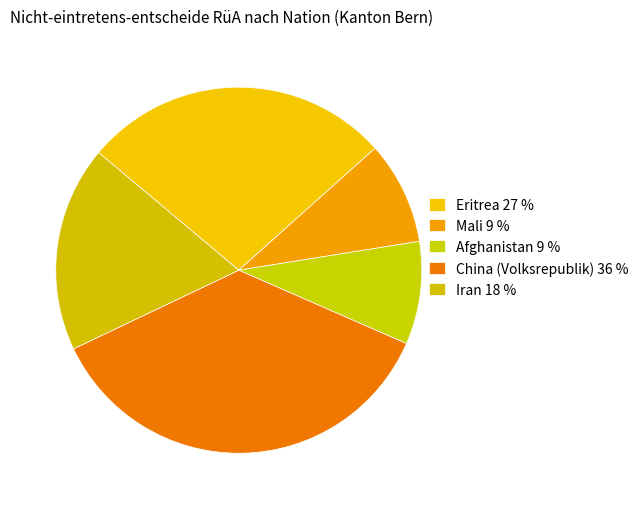

Is the sum of Afghanistan and Eritrea greater than half?

No